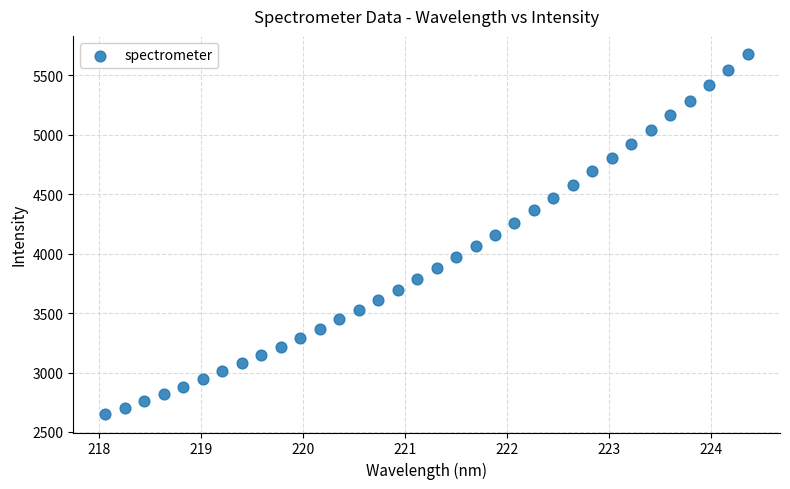

What is the range of Y values (max minus min)?

3034.3